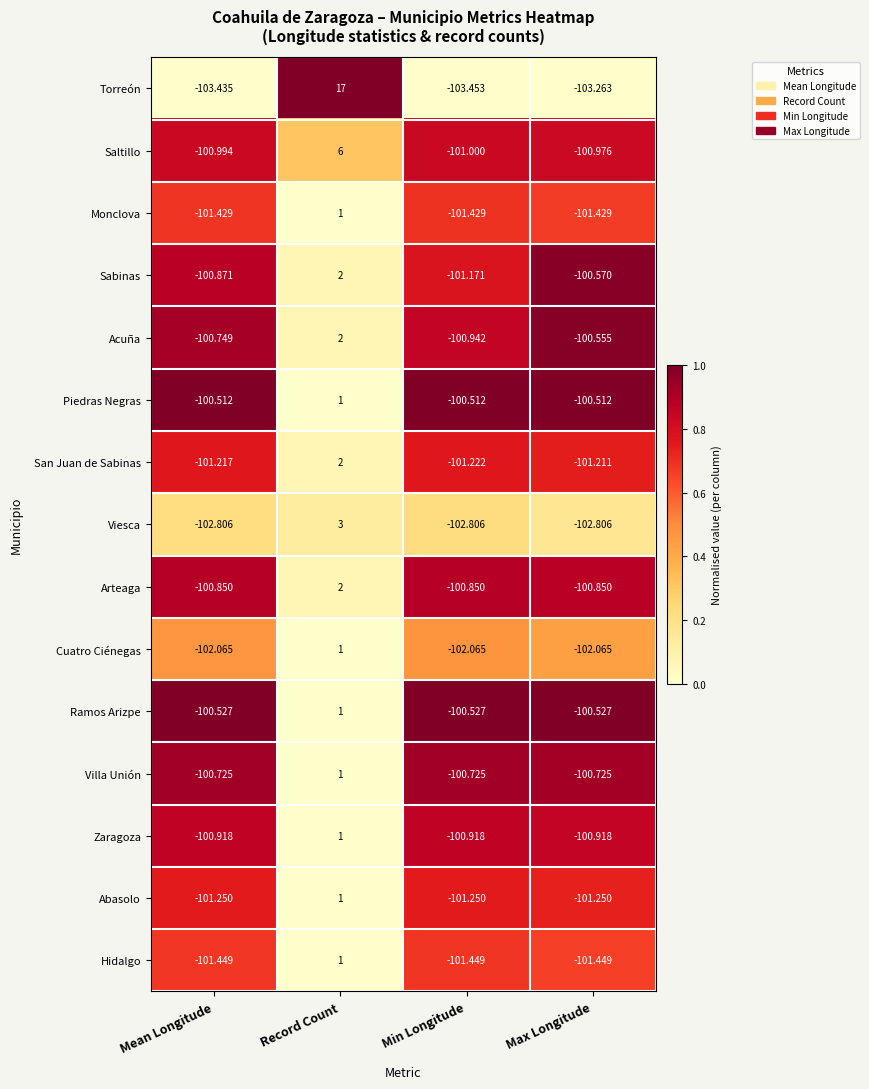

Count the number of data series in this chart.

15